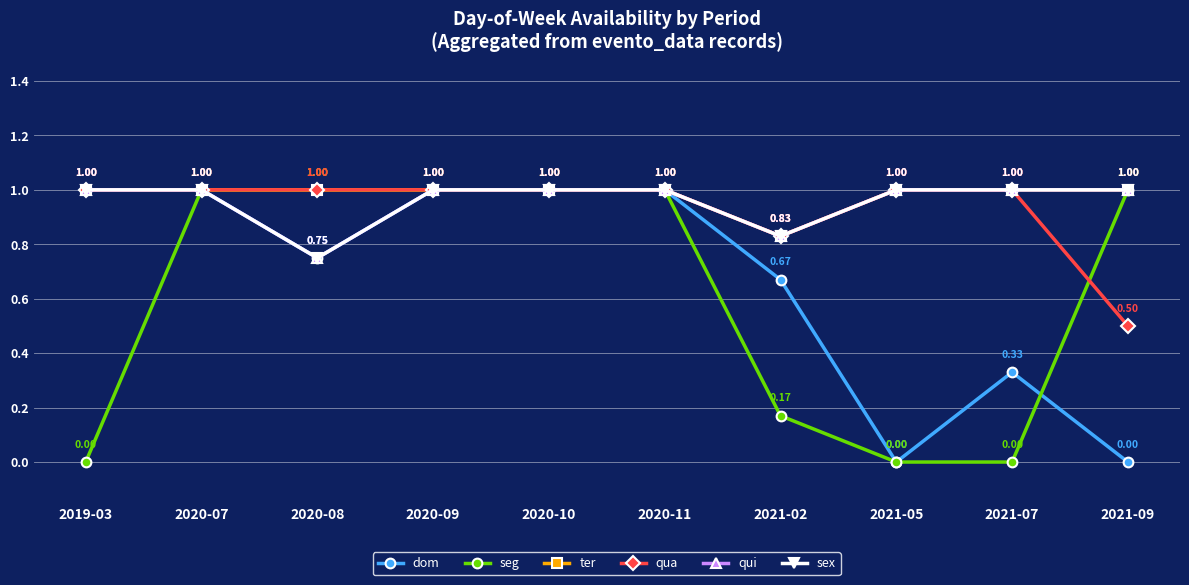

Is this an area chart (filled region under the line)?

No